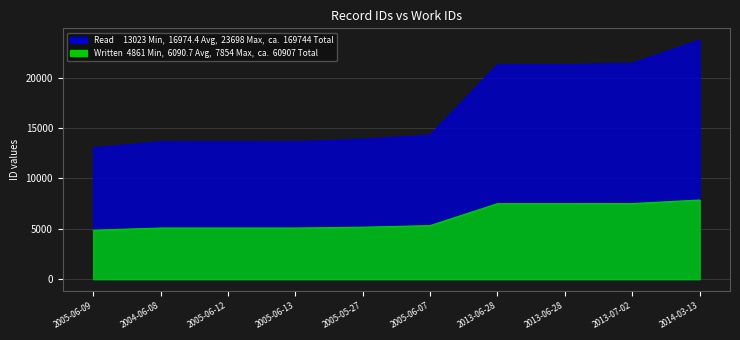

Reading left to right, transcribe all the data shown in this chart.

Read: 13023	13624	13628	13629	13877	14289	21276	21282	21418	23698
Written: 4861	5076	5078	5076	5159	5318	7492	7492	7501	7854